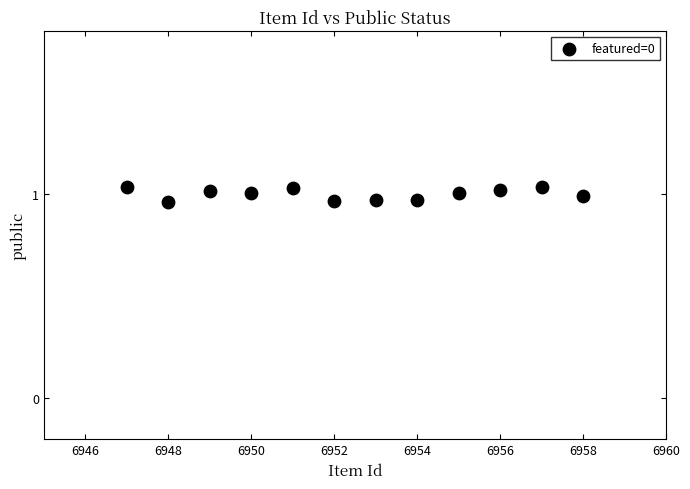

What is the range of X values (max minus min)?

11.0